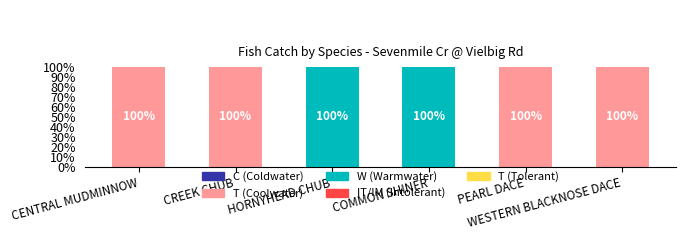

Which series has the largest total across all categories?

T (Coolwater)